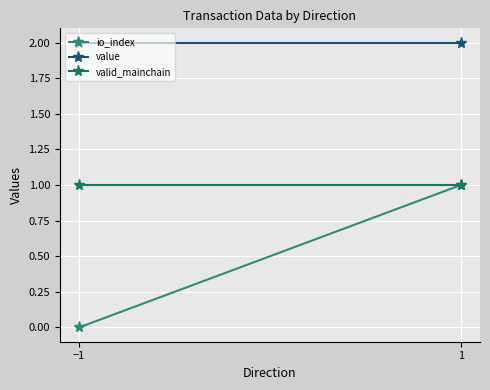

Which has a higher value, −1 or 1?

1